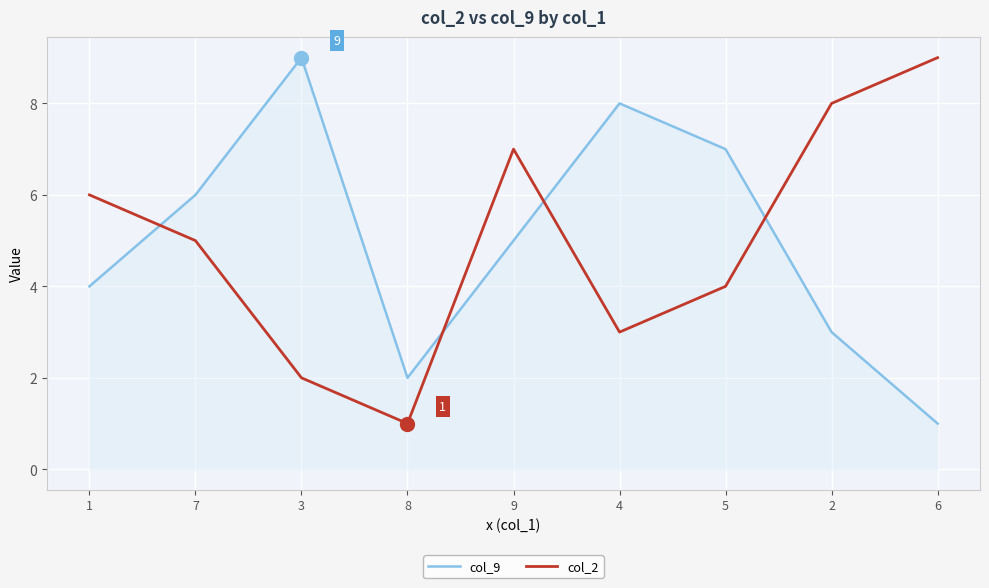

What is the difference between the col_2 values at 6 and 7?

4